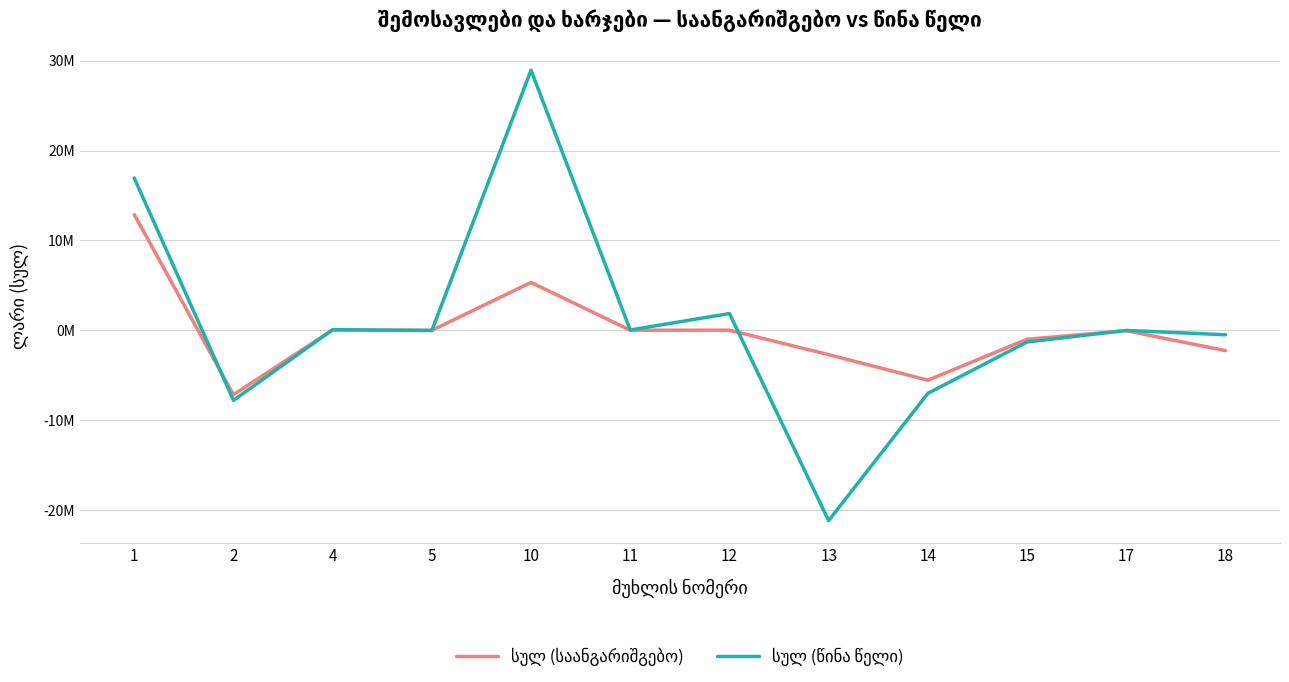

What is the total value across all series at 5?

-37313.4